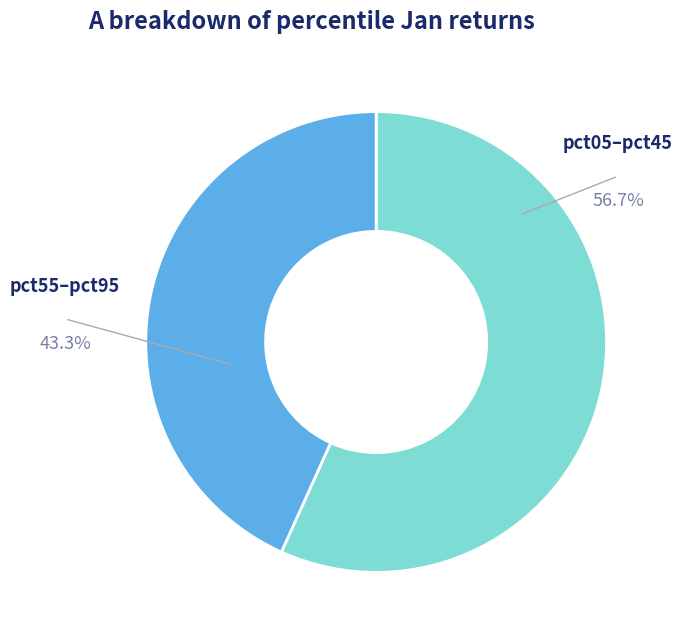

Is there any slice that represents more than half of the pie?

Yes